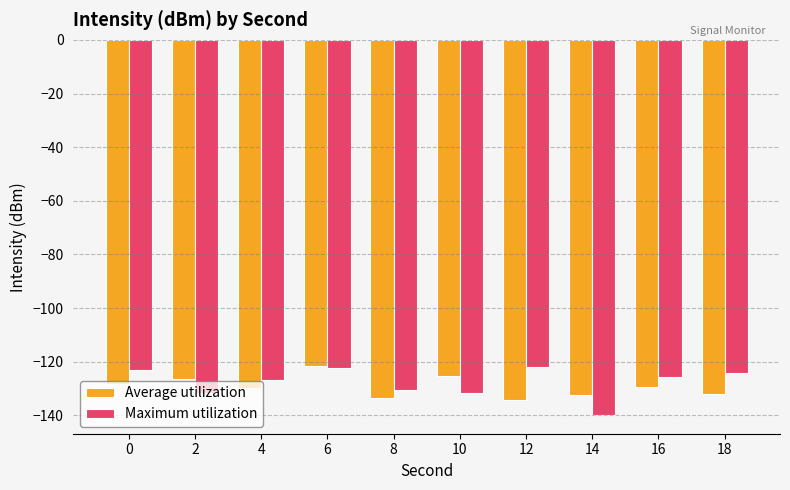

What is the sum of all Maximum utilization values?

-1276.8